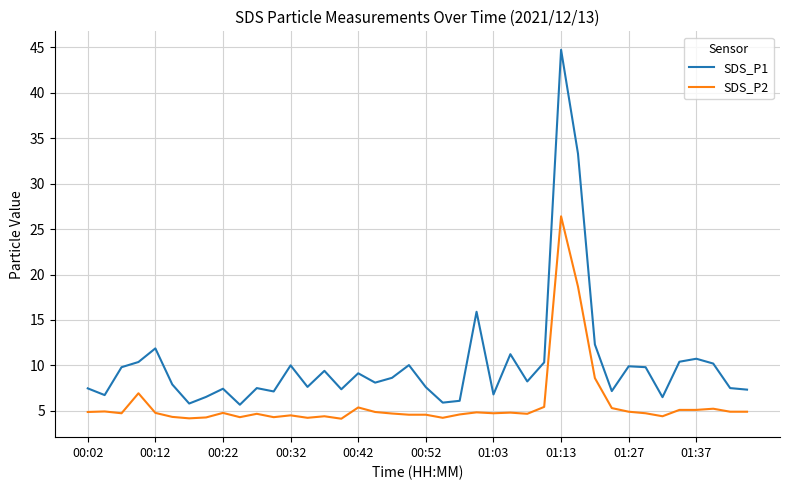

True or false: SDS_P1 has more than 2 points higher than both neighbors.

True